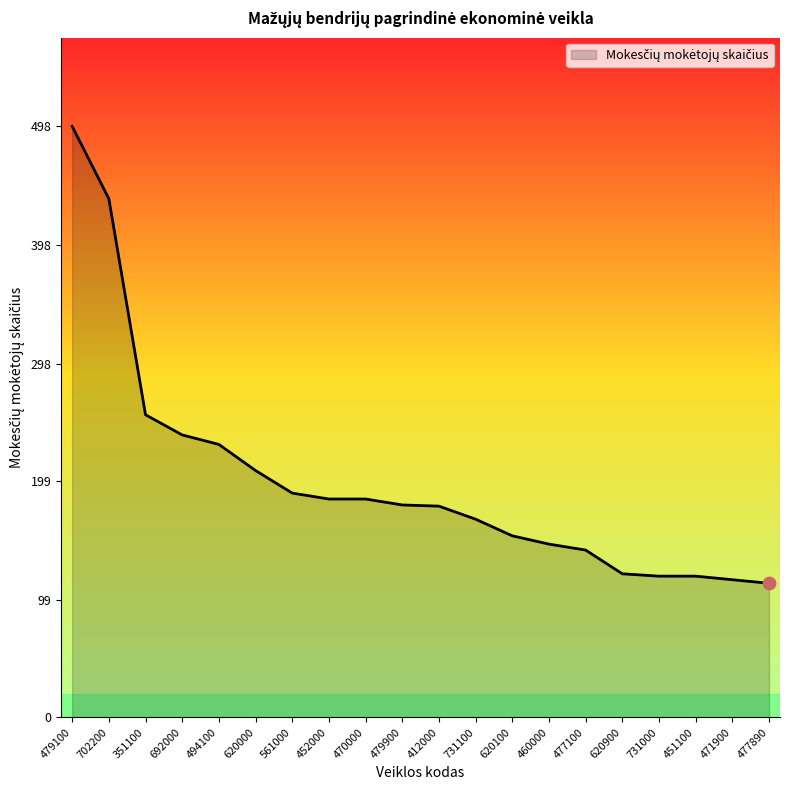

What is the change in value from 561000 to 620100?

-36